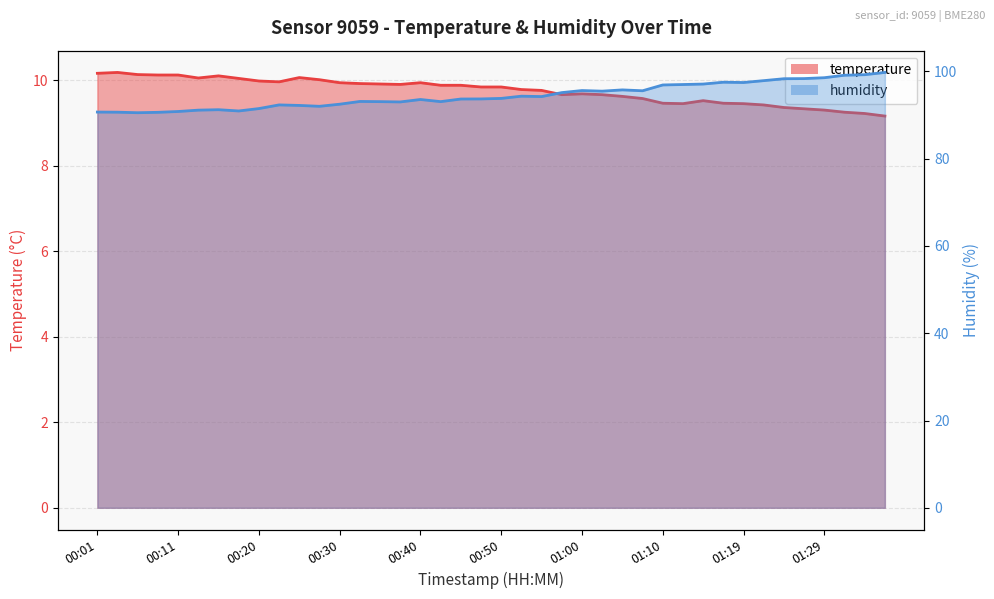

Reading right to left, extract all data points from this chart.

temperature: 01:37=9.2	01:34=9.2	01:32=9.2	01:29=9.3	01:27=9.3	01:24=9.4	01:22=9.4	01:19=9.4	01:17=9.5	01:14=9.5	01:12=9.4	01:10=9.5	01:07=9.6	01:05=9.6	01:02=9.7	01:00=9.7	00:57=9.7	00:55=9.8	00:52=9.8	00:50=9.8	00:47=9.8	00:45=9.9	00:42=9.9	00:40=9.9	00:38=9.9	00:35=9.9	00:33=9.9	00:30=9.9	00:28=10.0	00:25=10.1	00:23=10.0	00:20=10.0	00:18=10.0	00:16=10.1	00:13=10.1	00:11=10.1	00:08=10.1	00:06=10.1	00:03=10.2	00:01=10.2
humidity: 01:37=99.8	01:34=99.2	01:32=99.1	01:29=98.5	01:27=98.3	01:24=98.3	01:22=97.9	01:19=97.5	01:17=97.5	01:14=97.1	01:12=97.0	01:10=96.9	01:07=95.6	01:05=95.8	01:02=95.5	01:00=95.6	00:57=95.1	00:55=94.2	00:52=94.3	00:50=93.8	00:47=93.7	00:45=93.7	00:42=93.1	00:40=93.6	00:38=93.0	00:35=93.1	00:33=93.1	00:30=92.5	00:28=92.0	00:25=92.2	00:23=92.3	00:20=91.5	00:18=90.9	00:16=91.2	00:13=91.1	00:11=90.8	00:08=90.6	00:06=90.5	00:03=90.7	00:01=90.7